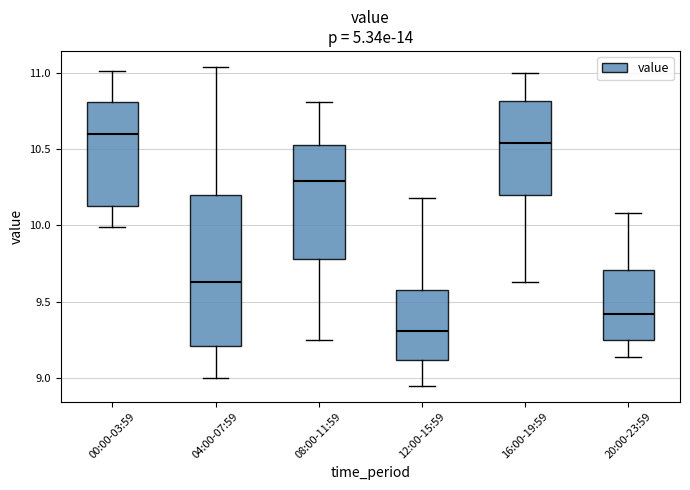

Where does the median line of the box for 04:00-07:59 sit on the y-axis? The values are not printed on the chart, so give them approximately, as read against the axis.

9.65